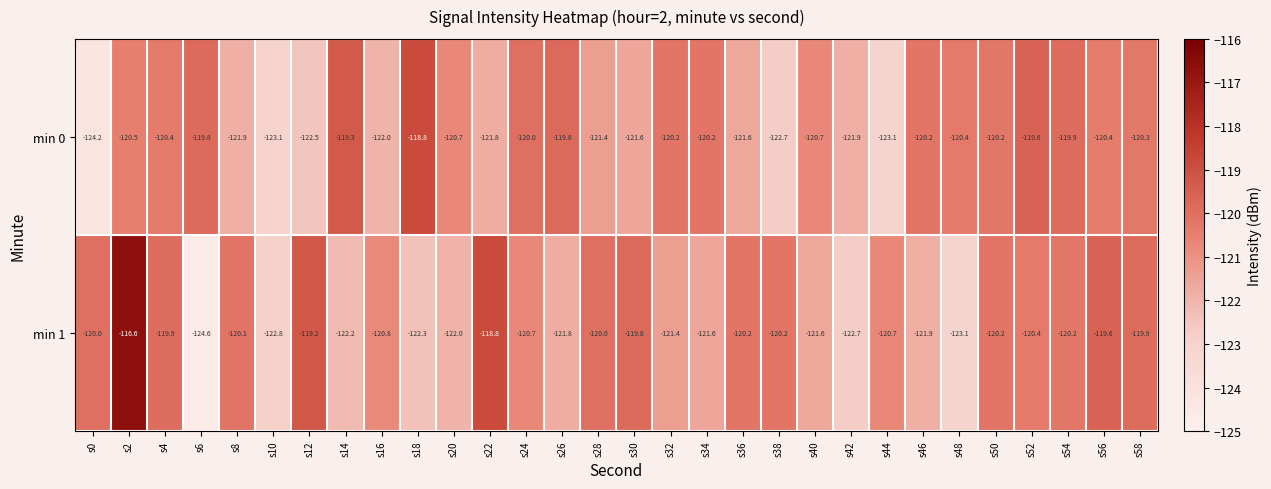

At s12, list the series in order from smallest to largest.

min 0, min 1